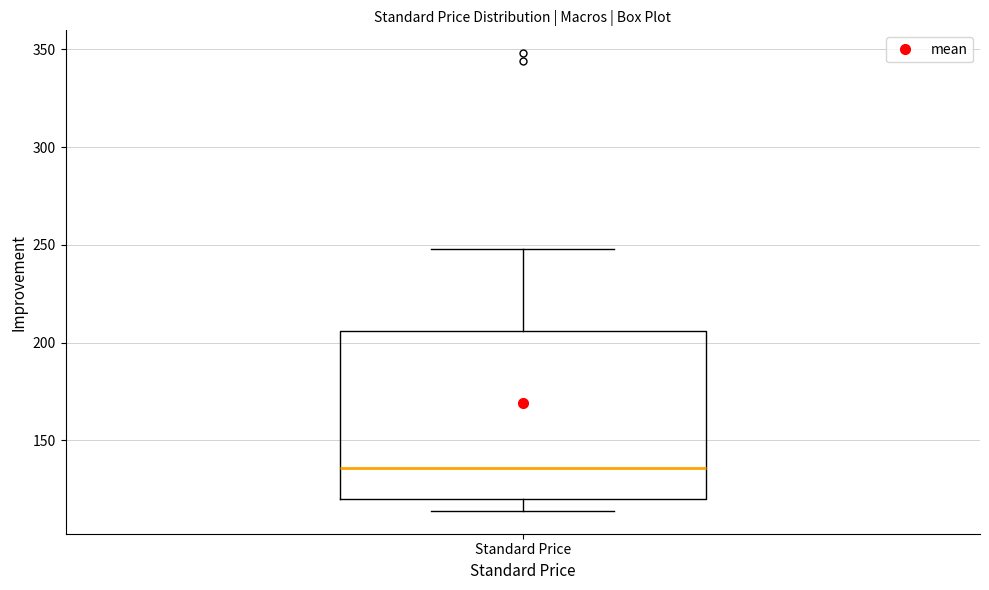

Read this box plot against the y-axis: the position of the median line, the range covered by the box, and the ends of both whiskers. The values are not printed on the chart, so give them approximately, as read against the axis.

median 135, box 120 to 205, whiskers 115 to 250